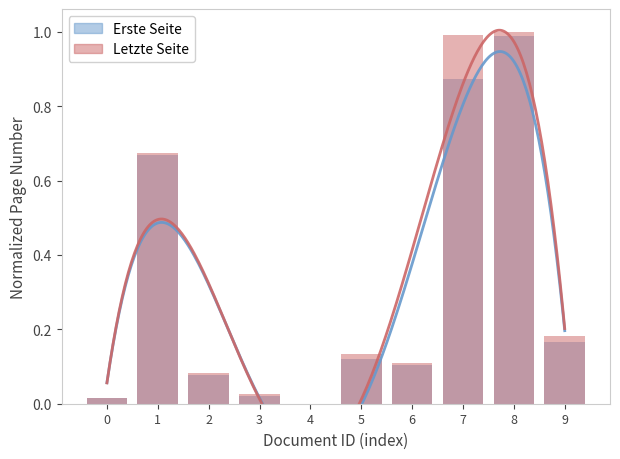

How many bars are there in each group?

2